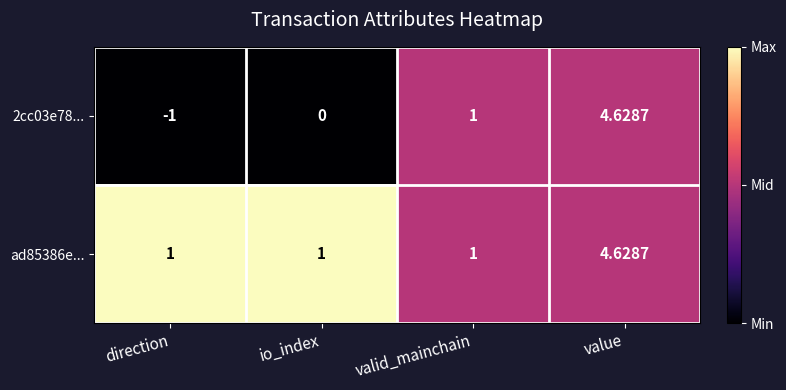

Which category has the highest value across all series?

value